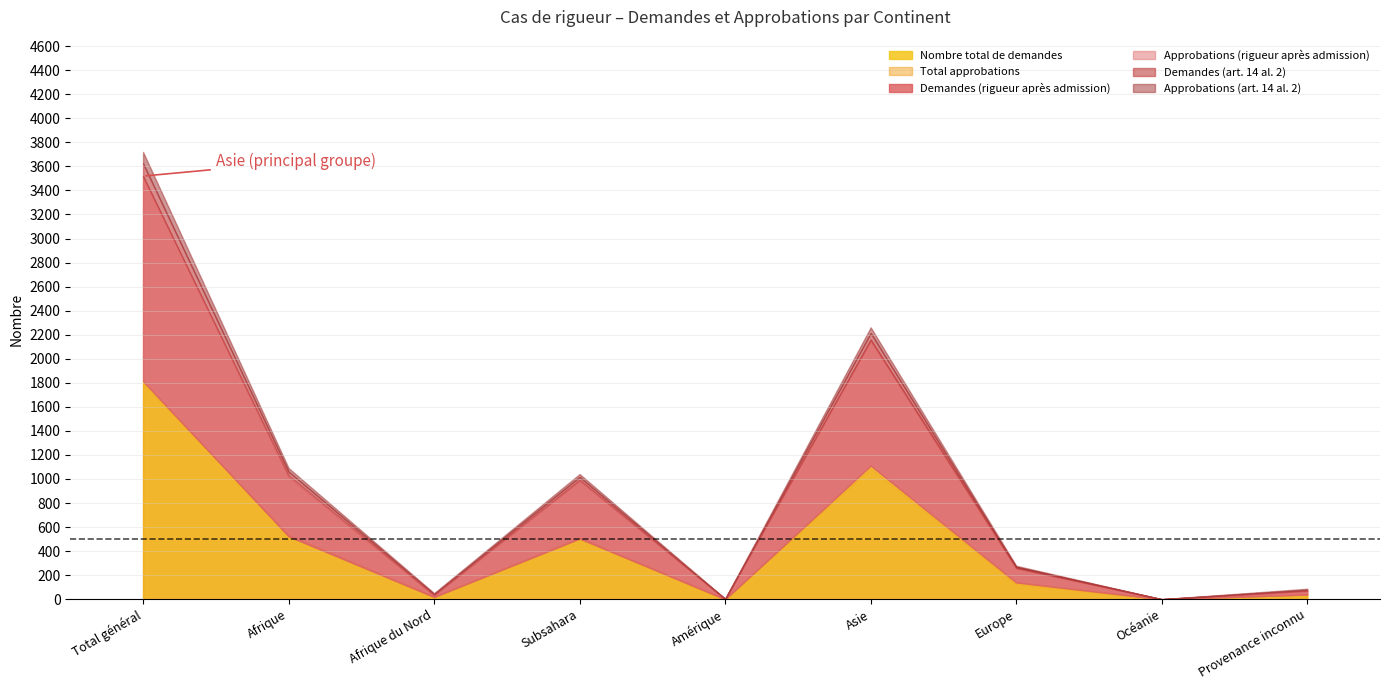

List the labels in order of Total approbations value, largest first.

Total général, Asie, Afrique, Subsahara, Europe, Provenance inconnu, Afrique du Nord, Amérique, Océanie